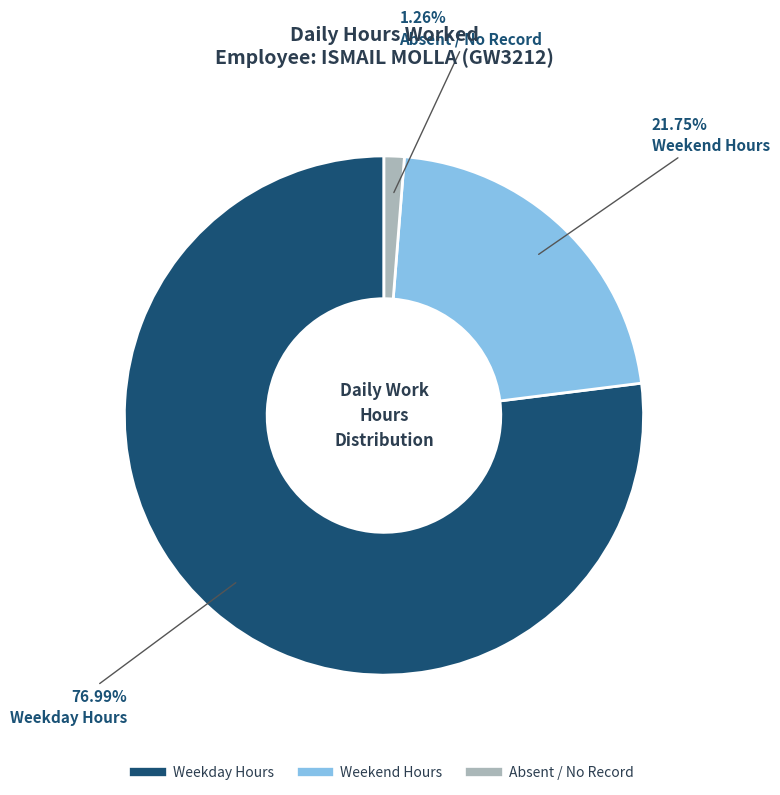

To the nearest percent, what is the average slice percentage?

33%